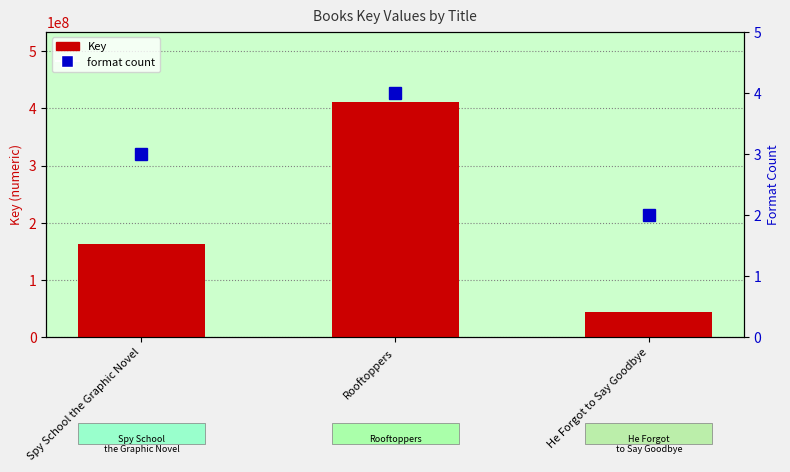

How many categories are shown in the chart?

3